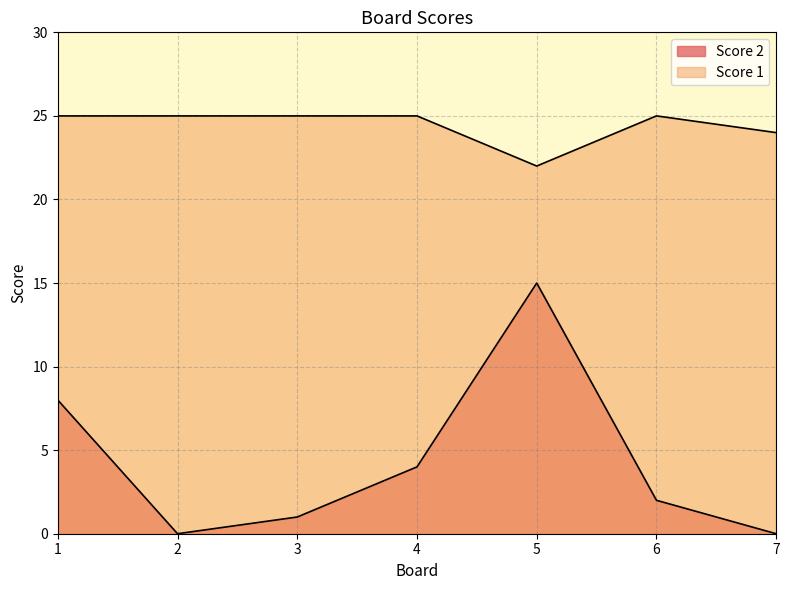

True or false: Score 2 and Score 1 cross at least once.

False